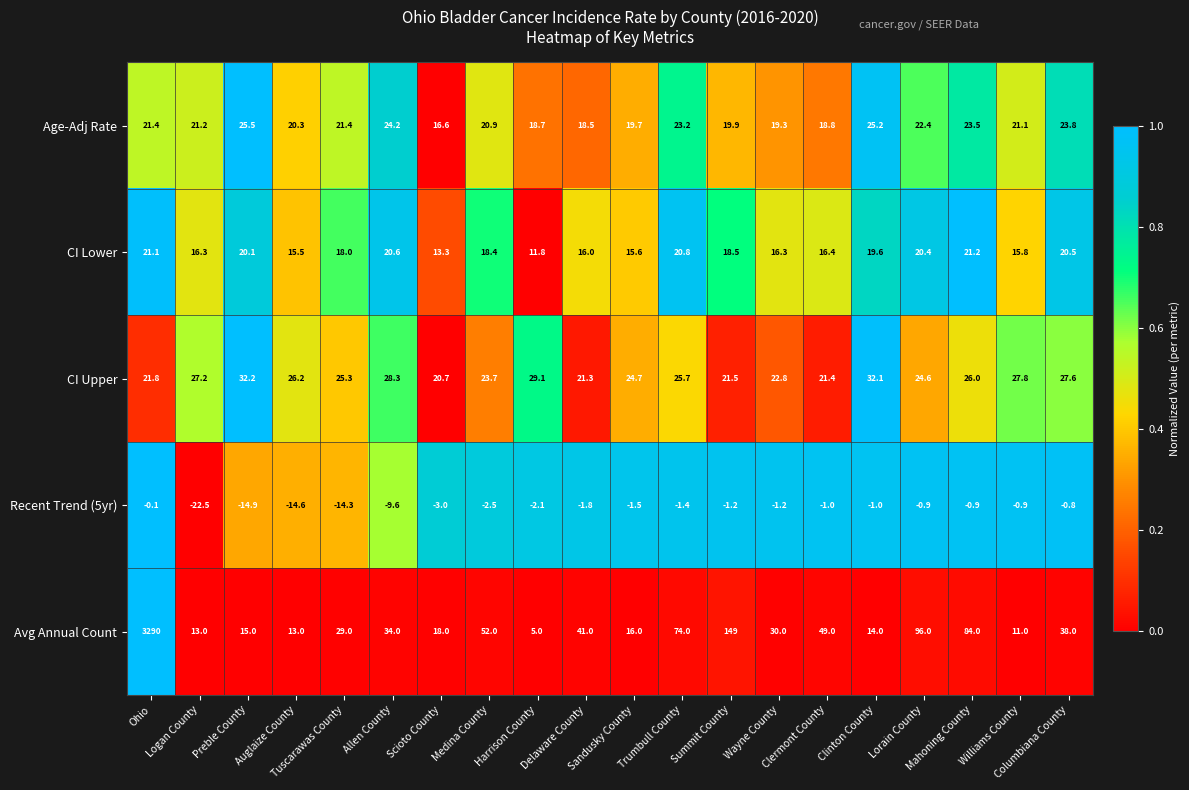

What is the difference between the second highest and minimum values in the Recent Trend (5yr) series?

21.7